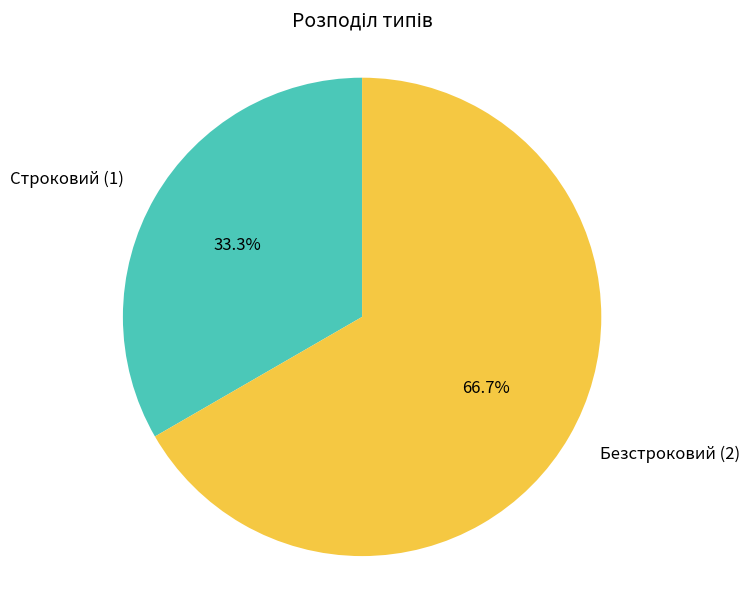

Does Строковий represent more than half of the total?

No